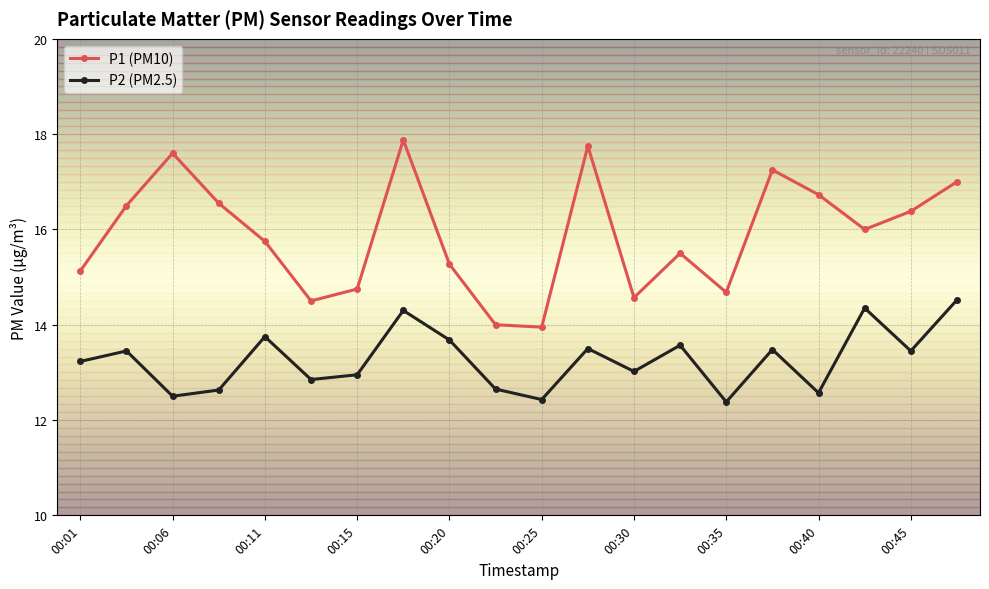

What is the value of the P1 (PM10) point at the 20th from the left?

17.0